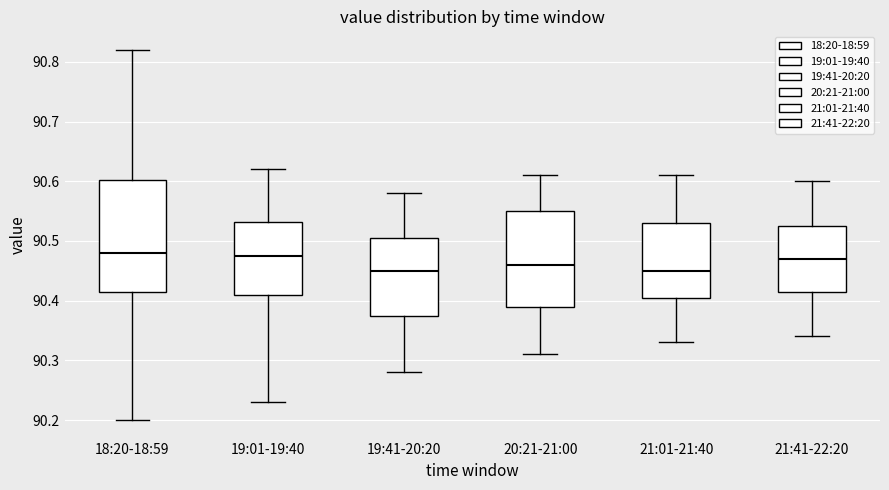

Which box is the tallest, from its lower edge to its upper edge?

18:20-18:59